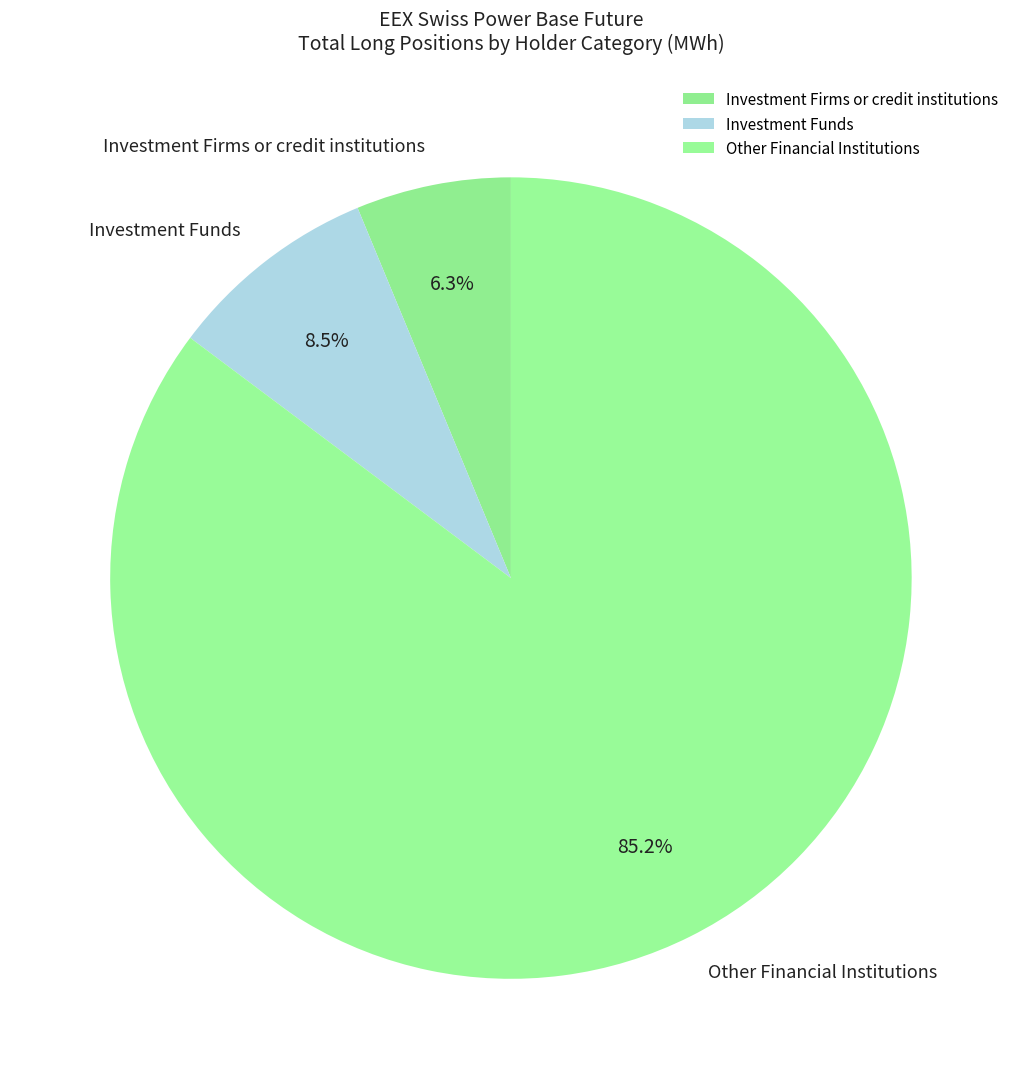

What is the largest slice in the pie chart?

Other Financial Institutions